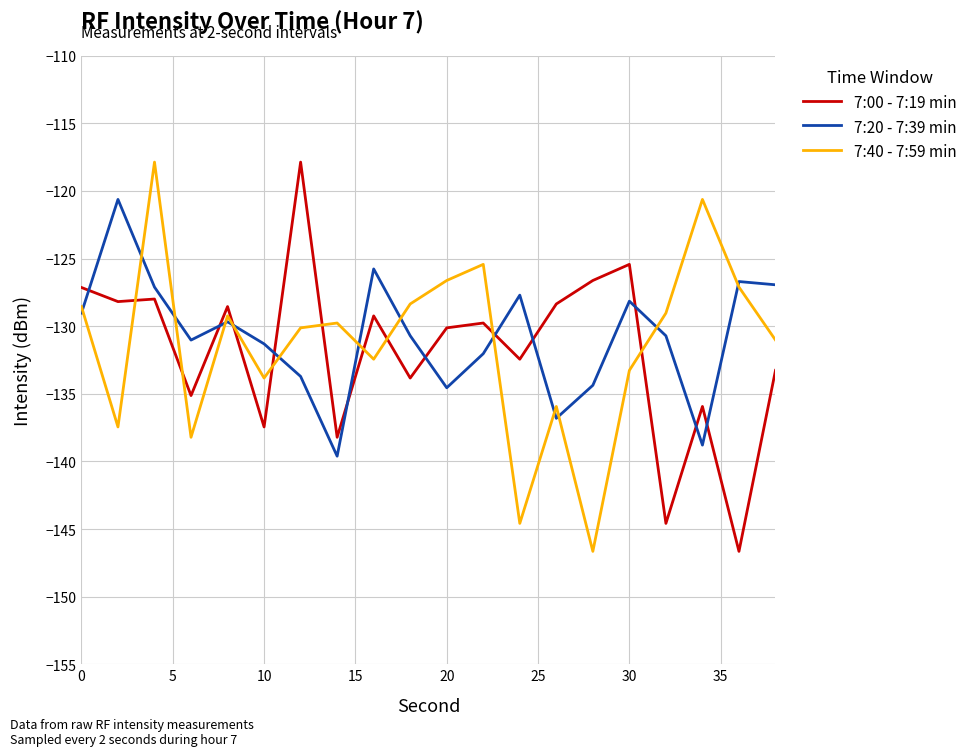

Count the number of data series in this chart.

3